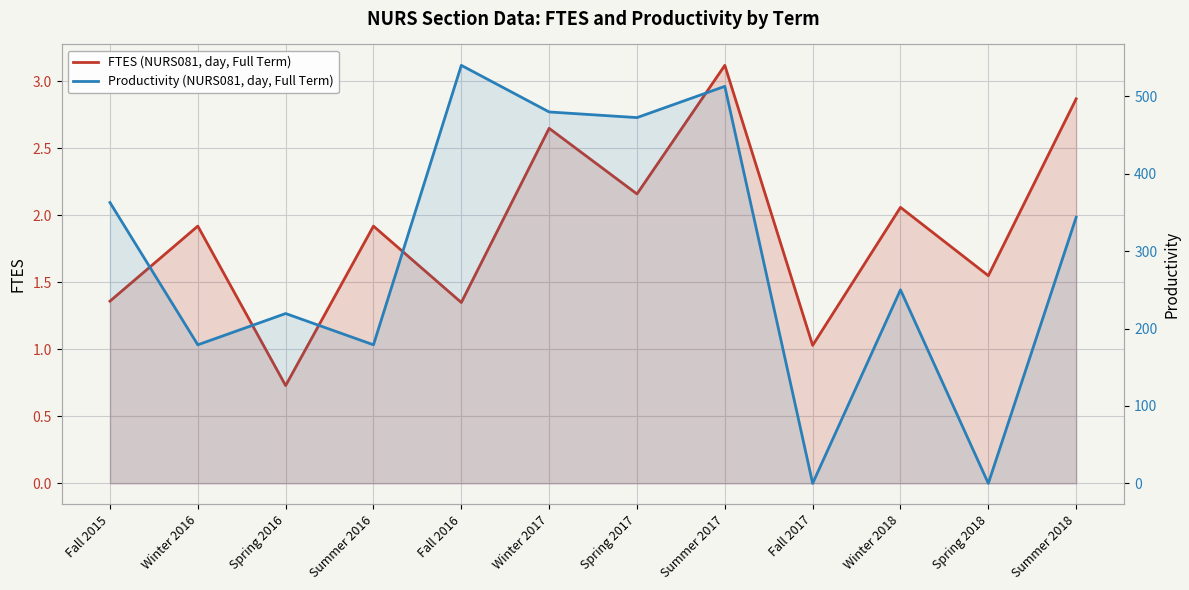

What is the sum of all Productivity (NURS081, day, Full Term) values?

3539.1